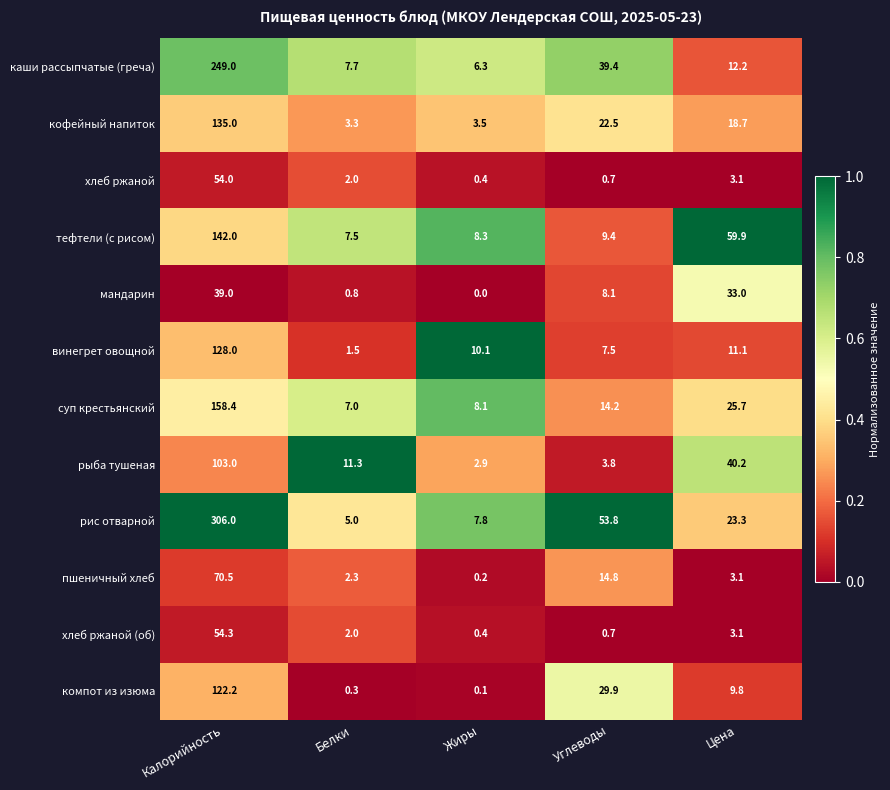

Rank the categories by хлеб ржаной (об) value from lowest to highest.

Жиры, Углеводы, Белки, Цена, Калорийность